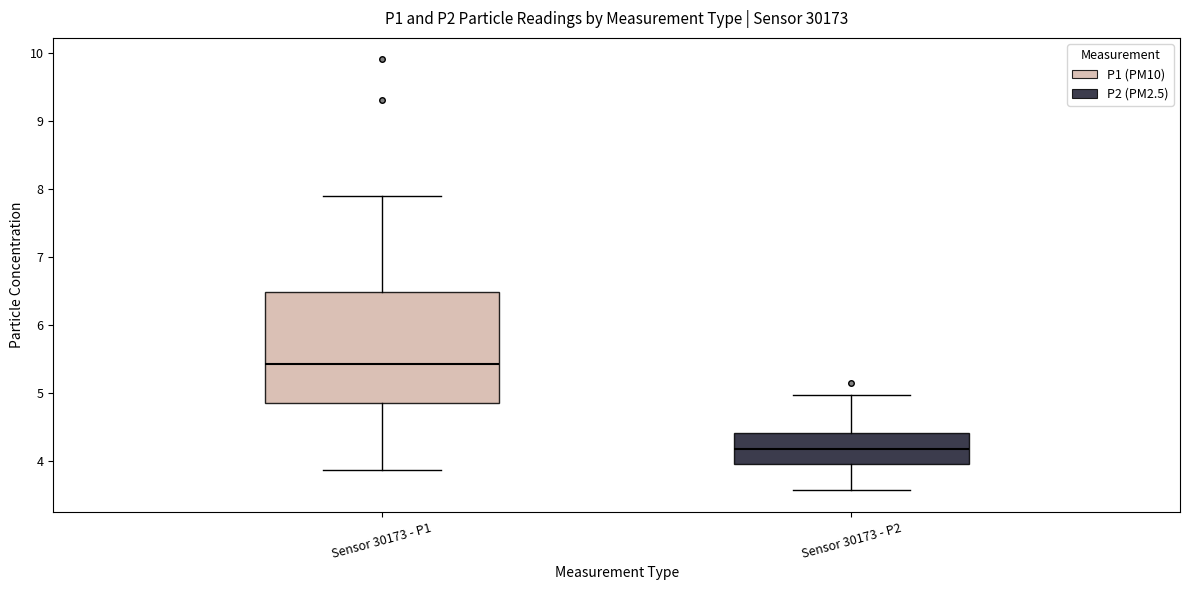

Comparing the boxes themselves (not the whiskers), which one is the tallest?

Sensor 30173 - P1